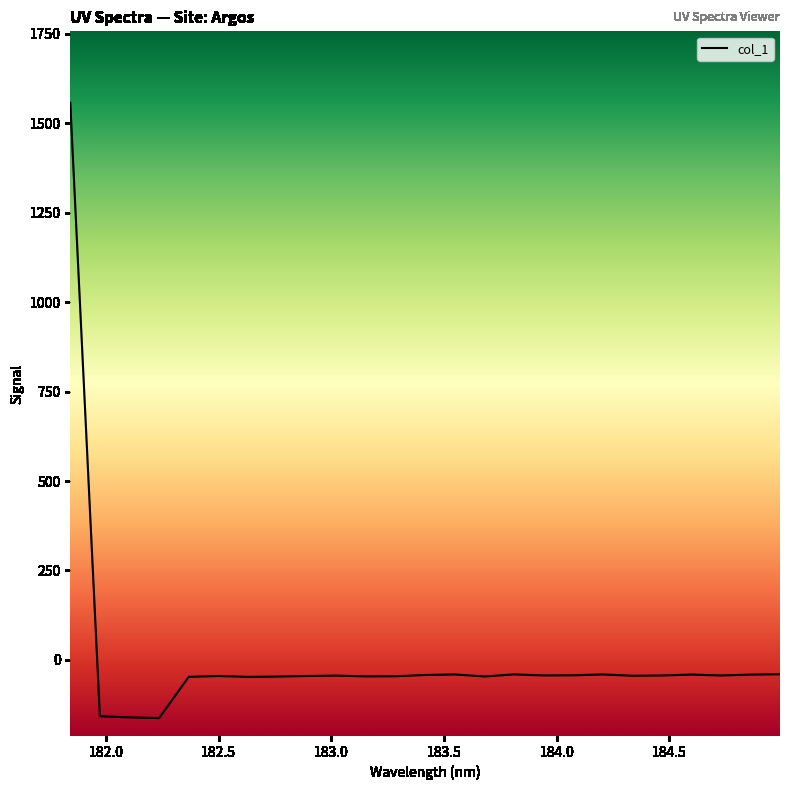

What is the difference between the maximum and minimum values?

1719.7